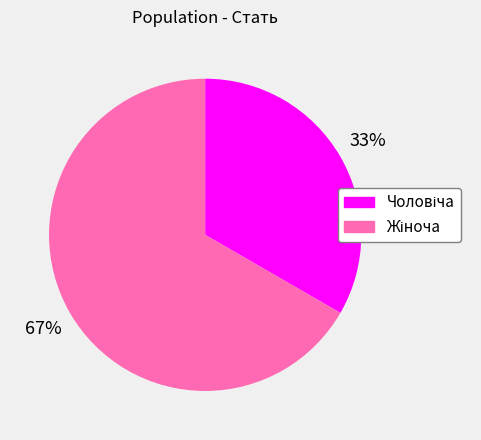

To the nearest percent, what is the average slice percentage?

50%